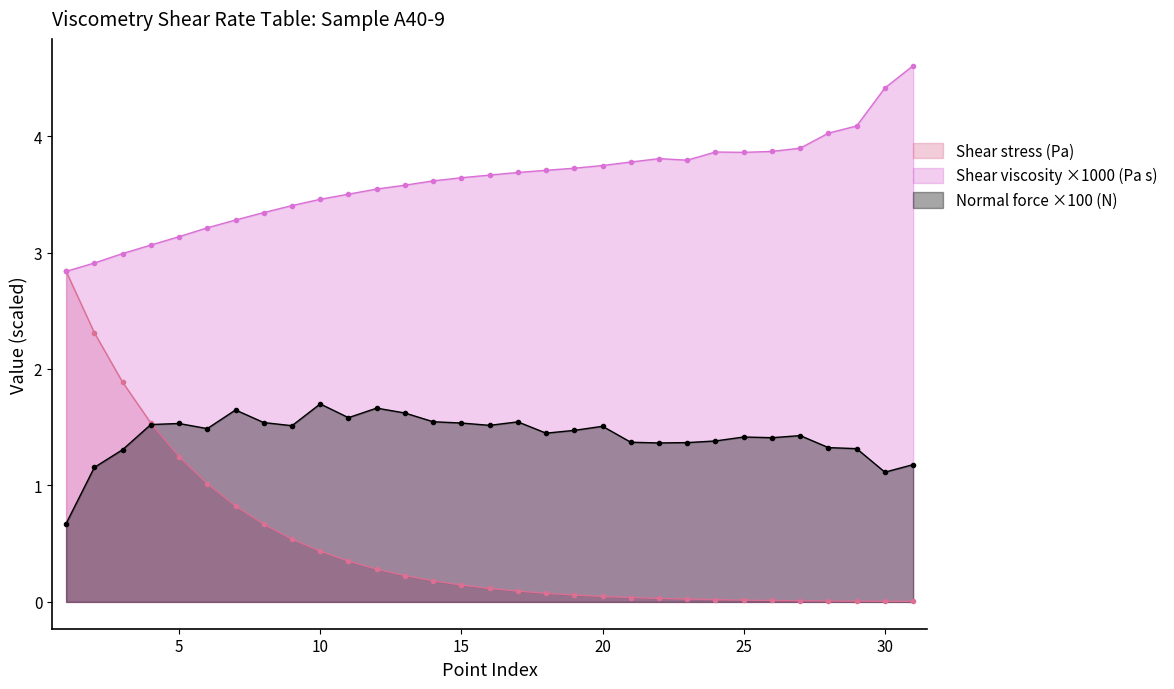

What is the difference between the maximum and minimum values in the Shear viscosity (Pa s) series?

1.8